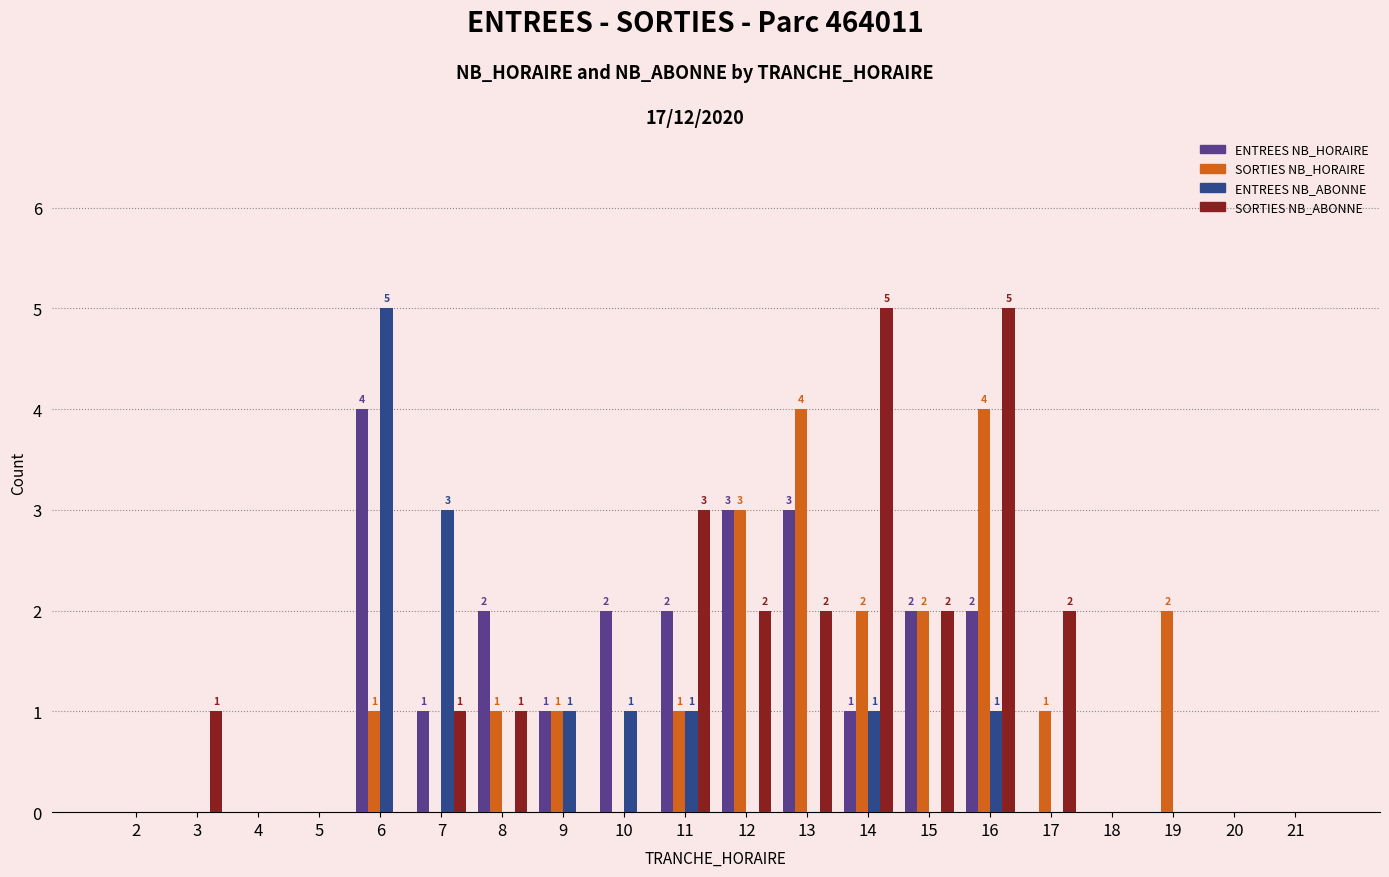

How many data points does each series have?

20